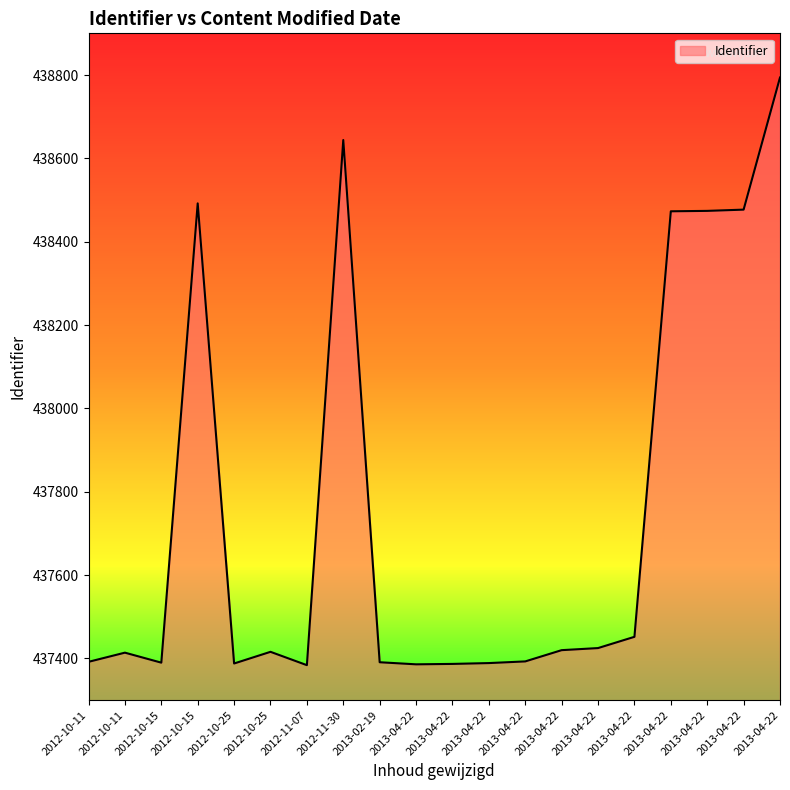

Is this an area chart (filled region under the line)?

Yes